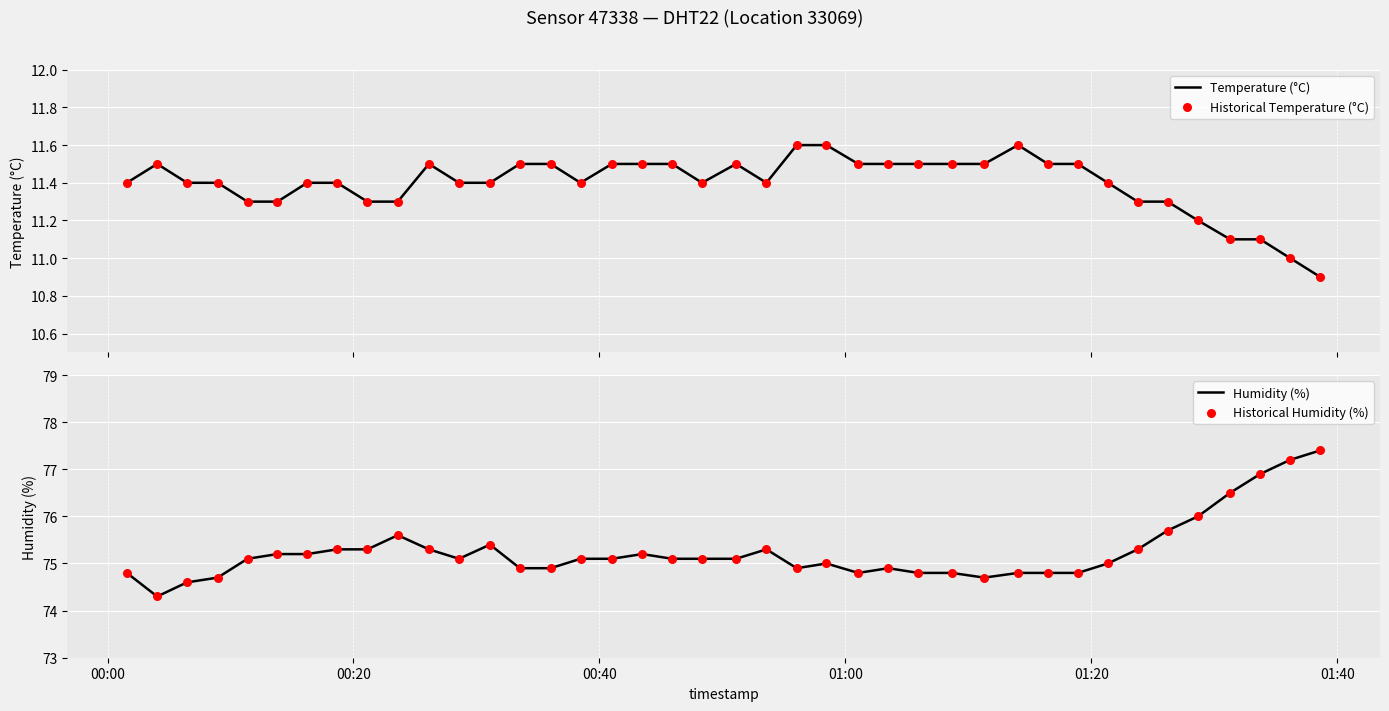

Which series has the largest total across all categories?

Humidity (%)